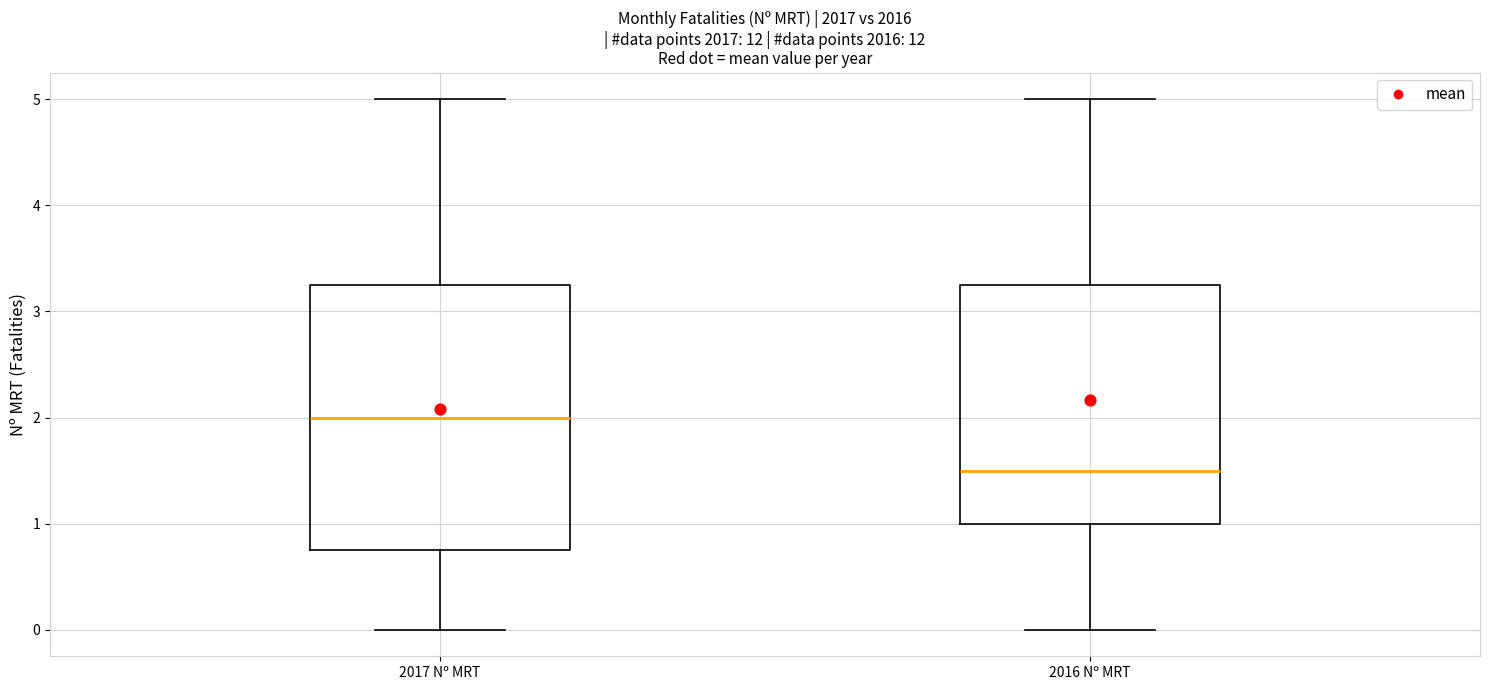

Where does the lower whisker of the box for 2017 Nº MRT end on the y-axis? The values are not printed on the chart, so give them approximately, as read against the axis.

0.0